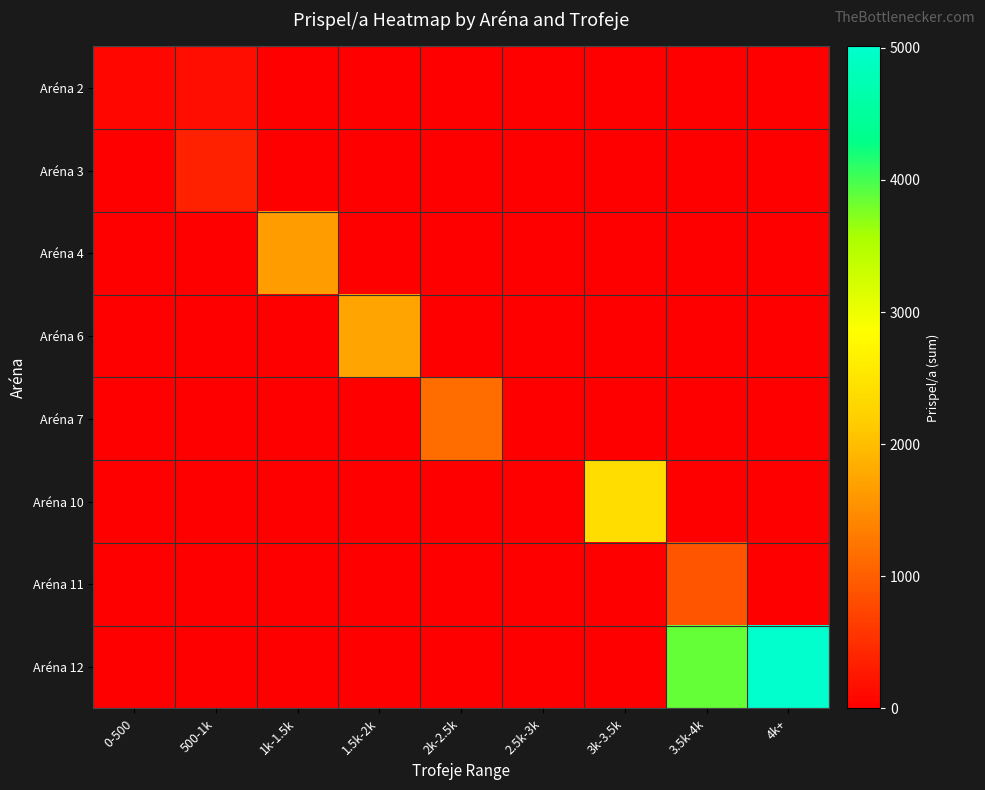

Which has a higher value, 0-500 or 500-1k?

500-1k